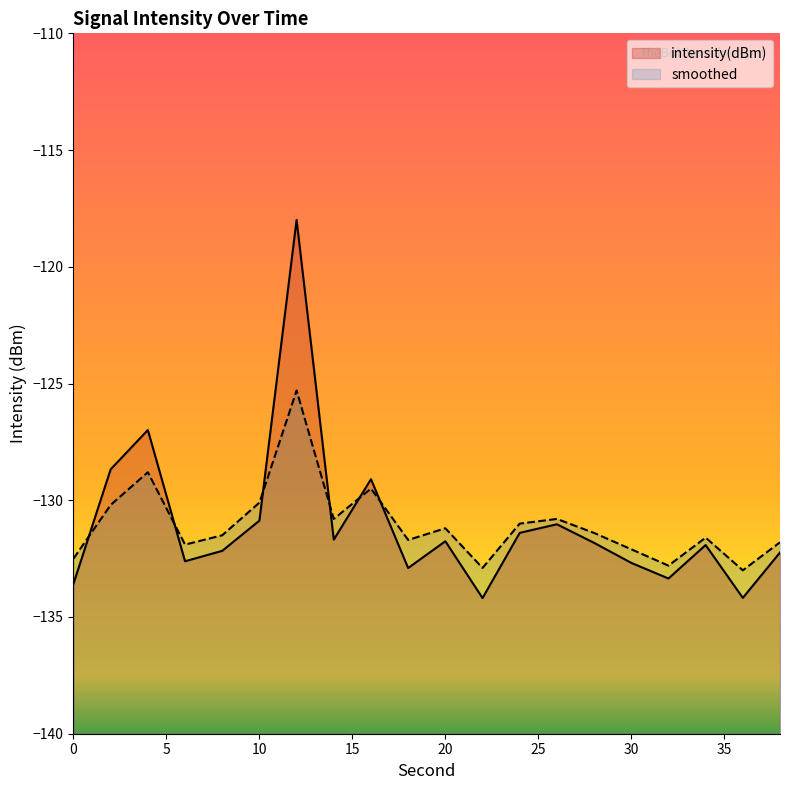

How many data points in intensity(dBm) are above -131?

5